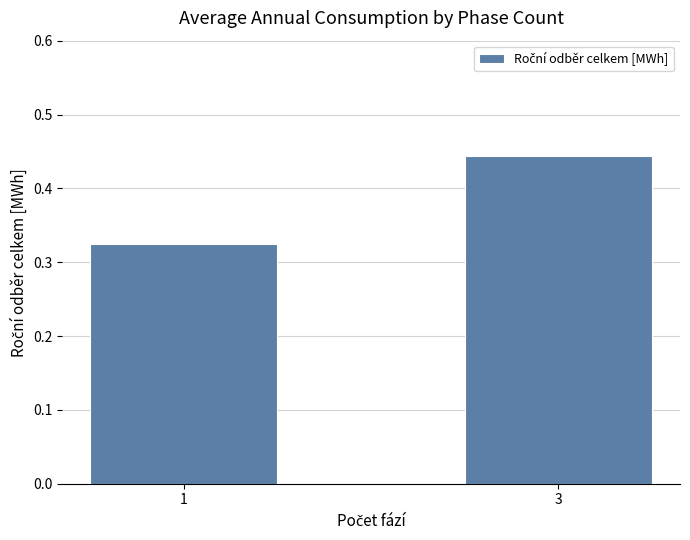

The chart shows a value of 0.2 at 3. True or false?

False